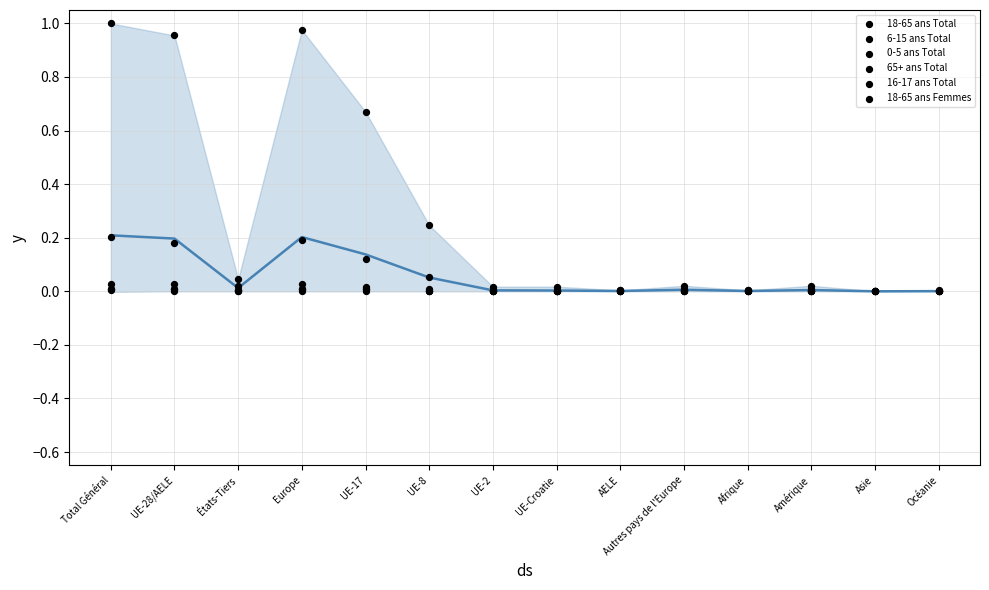

What are all the series names shown in the legend?

18-65 ans Total, 6-15 ans Total, 0-5 ans Total, 65+ ans Total, 16-17 ans Total, 18-65 ans Femmes